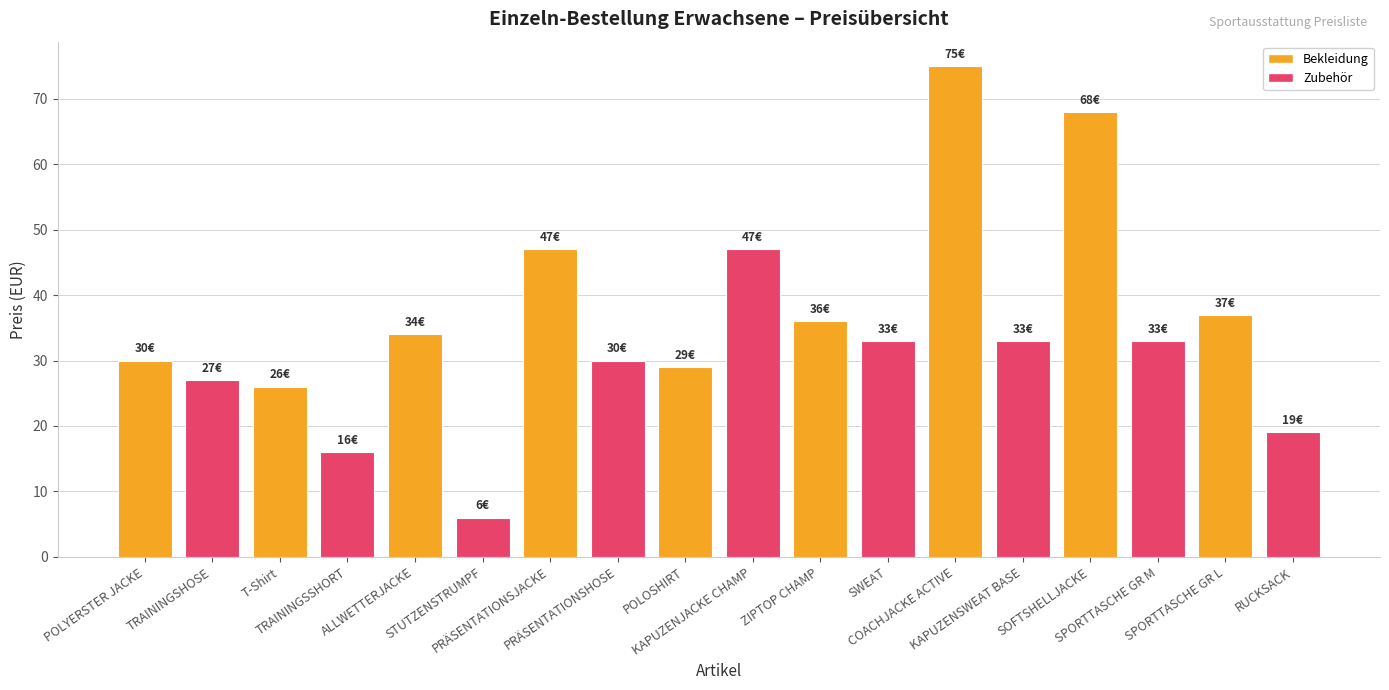

What is the value of the 15th bar from the left?

68